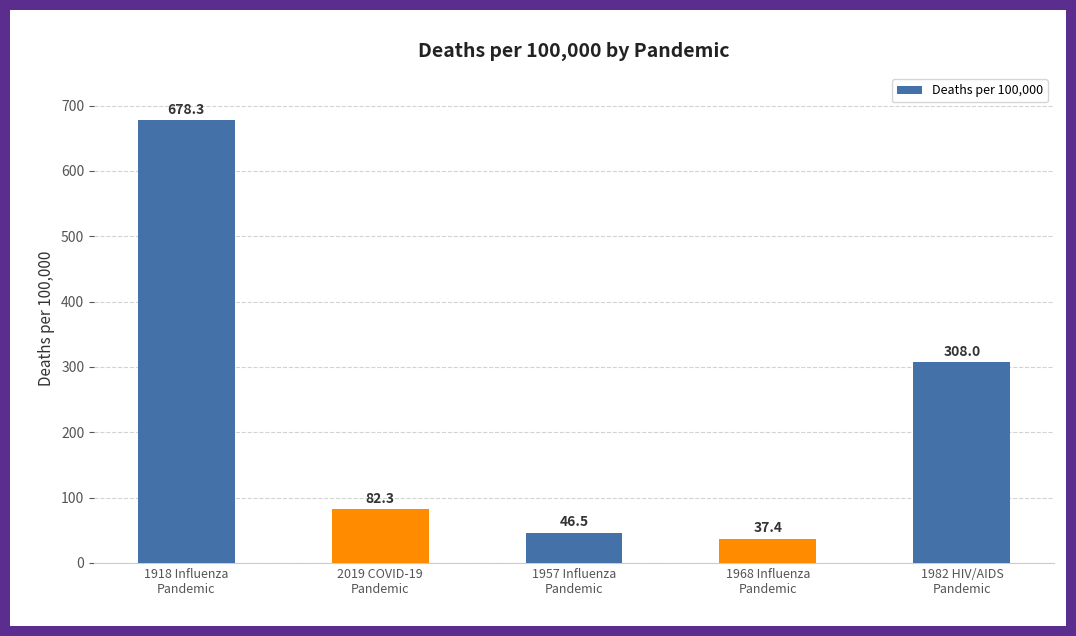

Does the chart contain stacked bars?

No